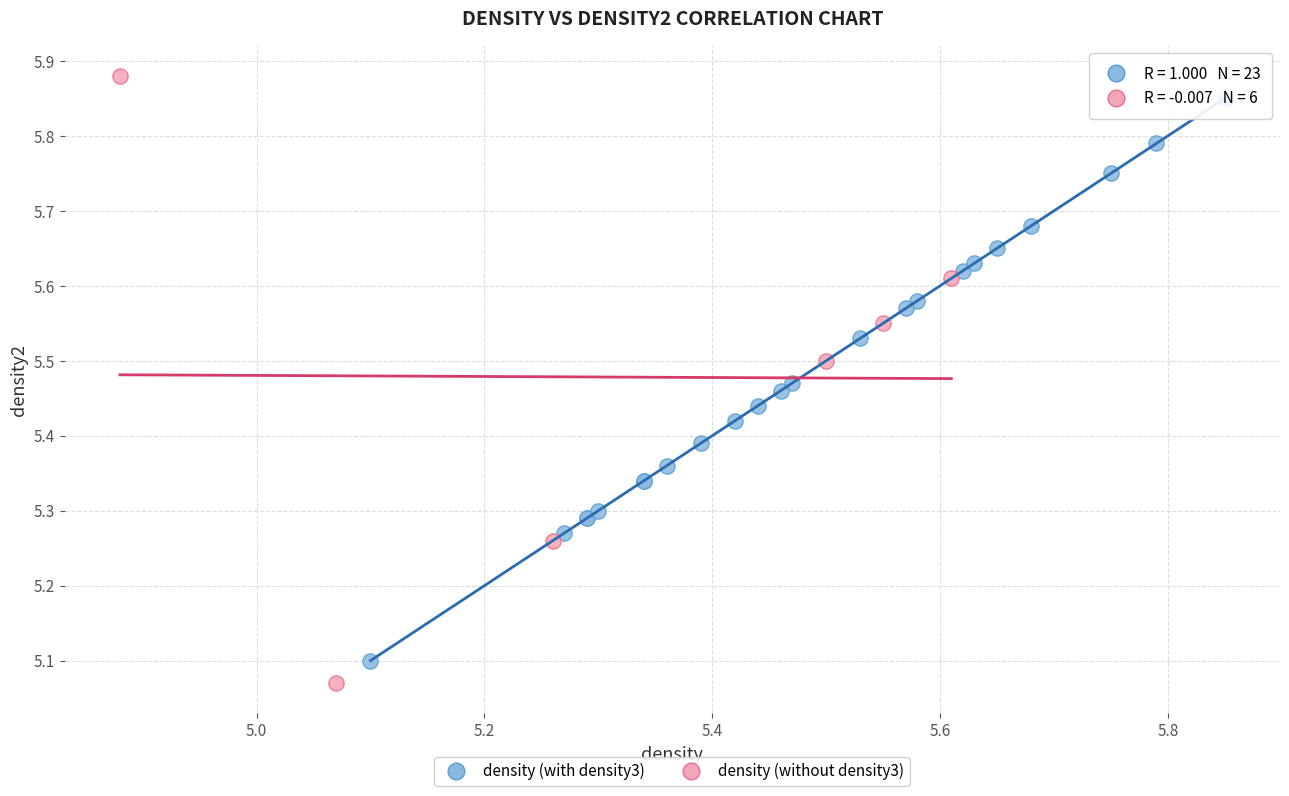

Which series has the largest Y range (max minus min)?

density (without density3)